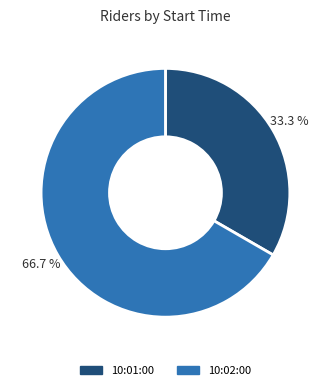

True or false: 10:01:00 accounts for 33% of the total.

True